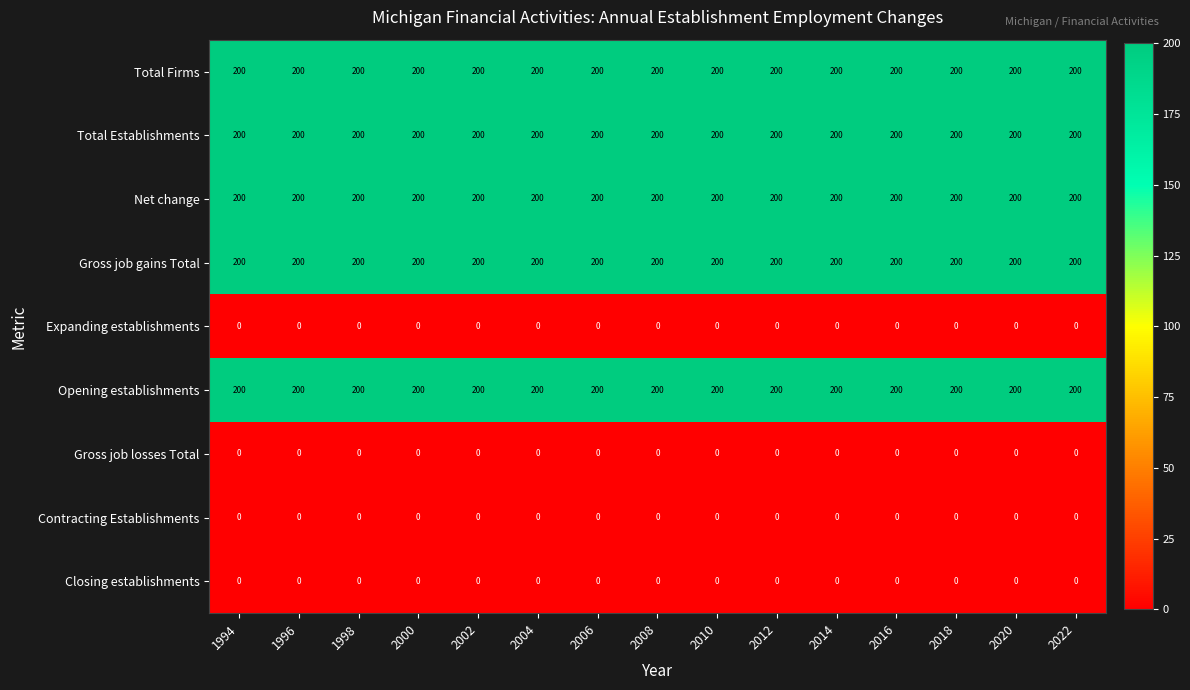

What is the difference between the highest and lowest values at 2022?

200